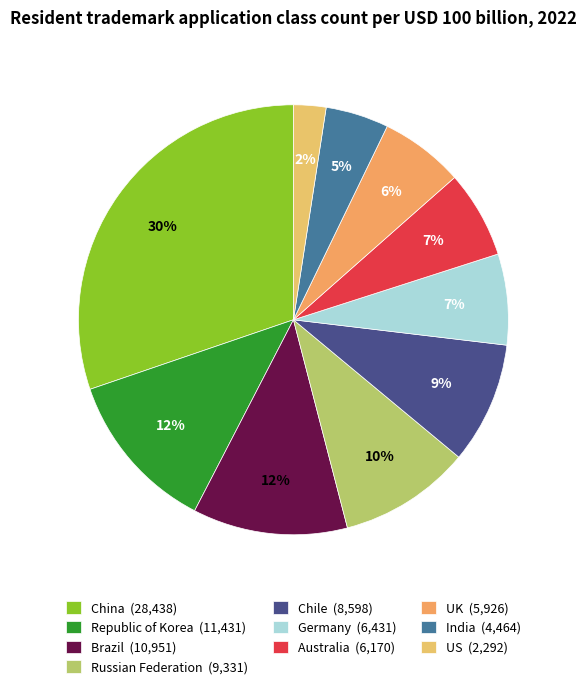

How much of the chart is everything except Australia?

93.4%